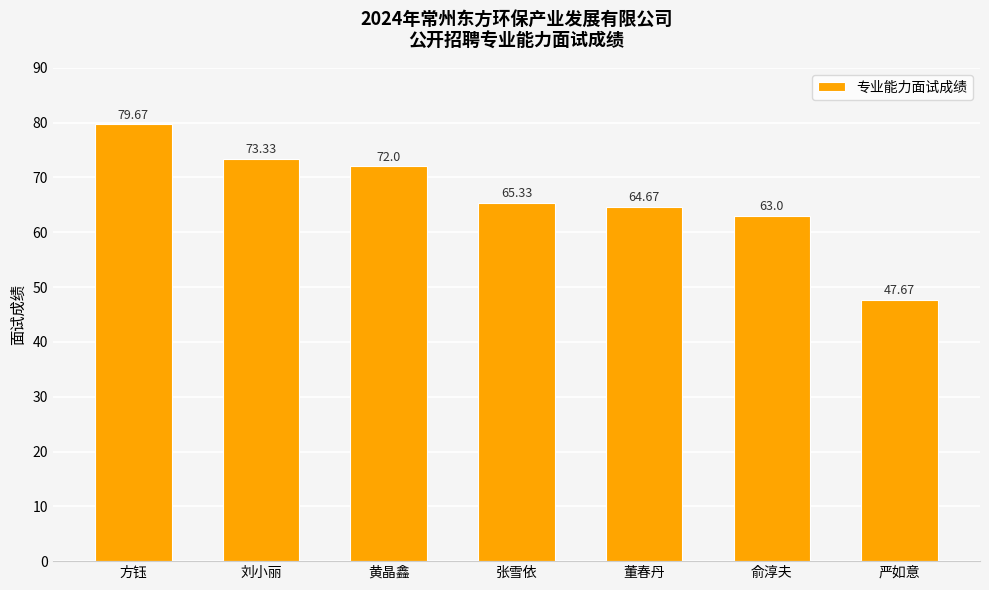

How many series are shown in this chart?

1